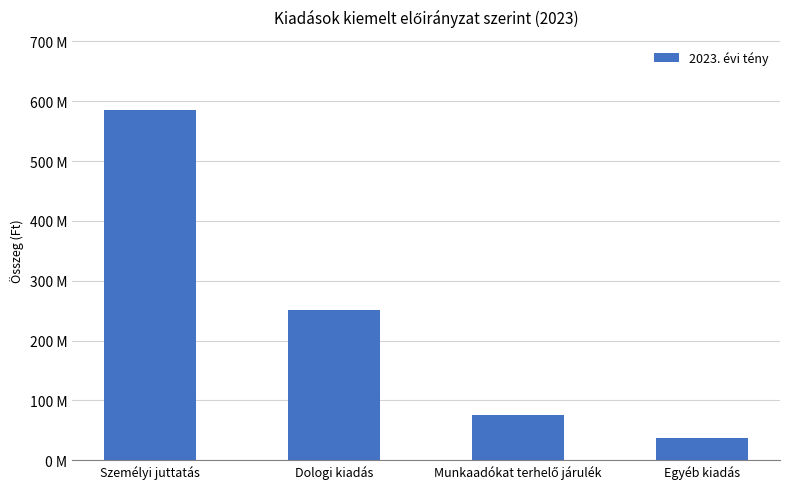

Does the chart contain any negative values?

No